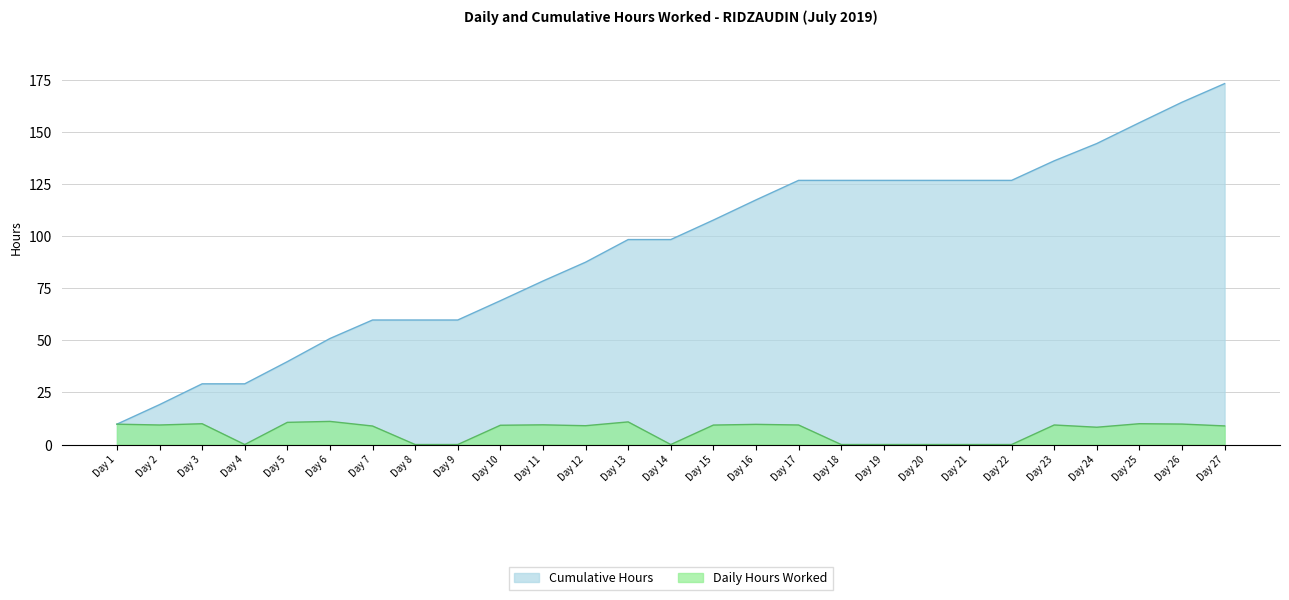

Between Day 2 and Day 26, which series saw the biggest shift?

Cumulative Hours